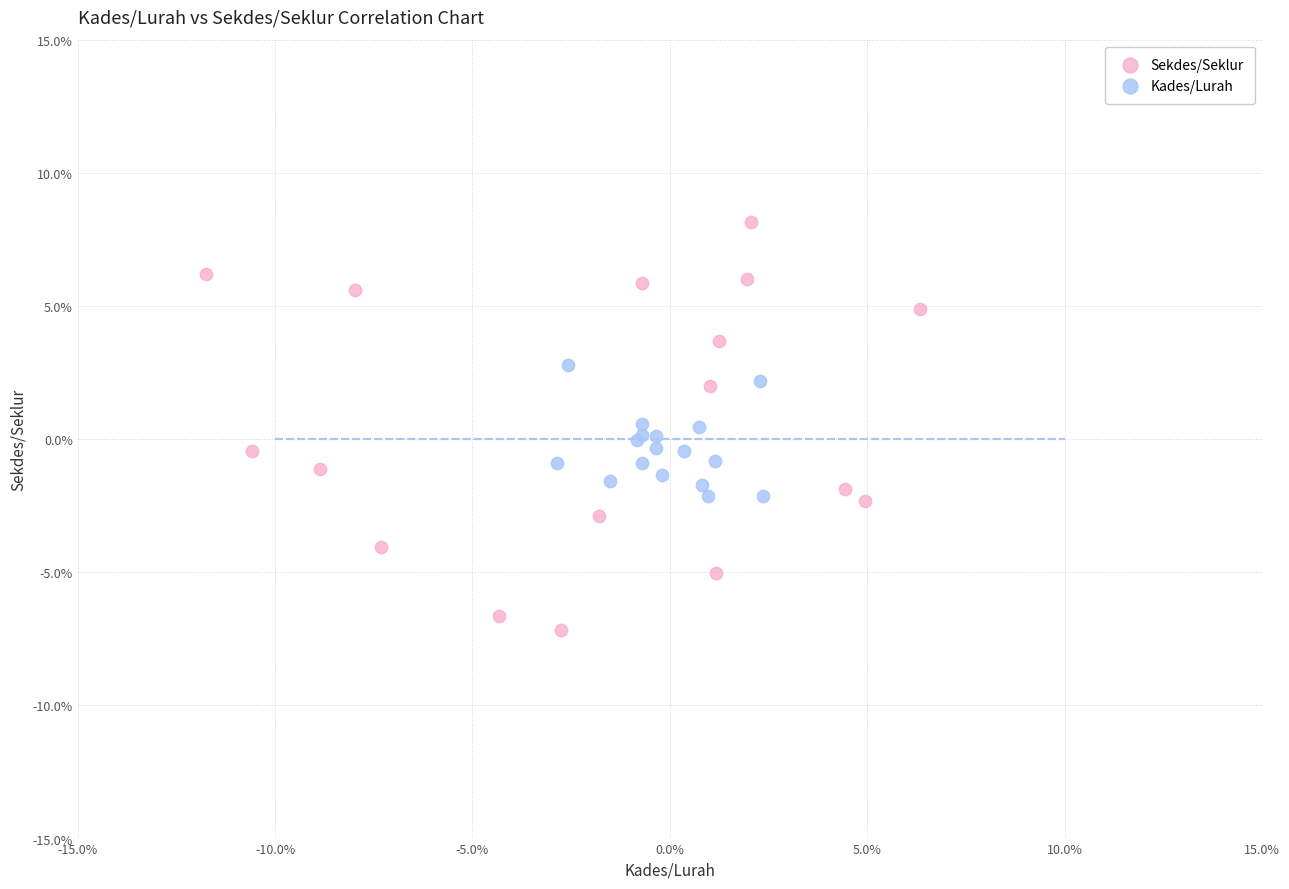

Which series contains the lowest Y value?

Sekdes/Seklur